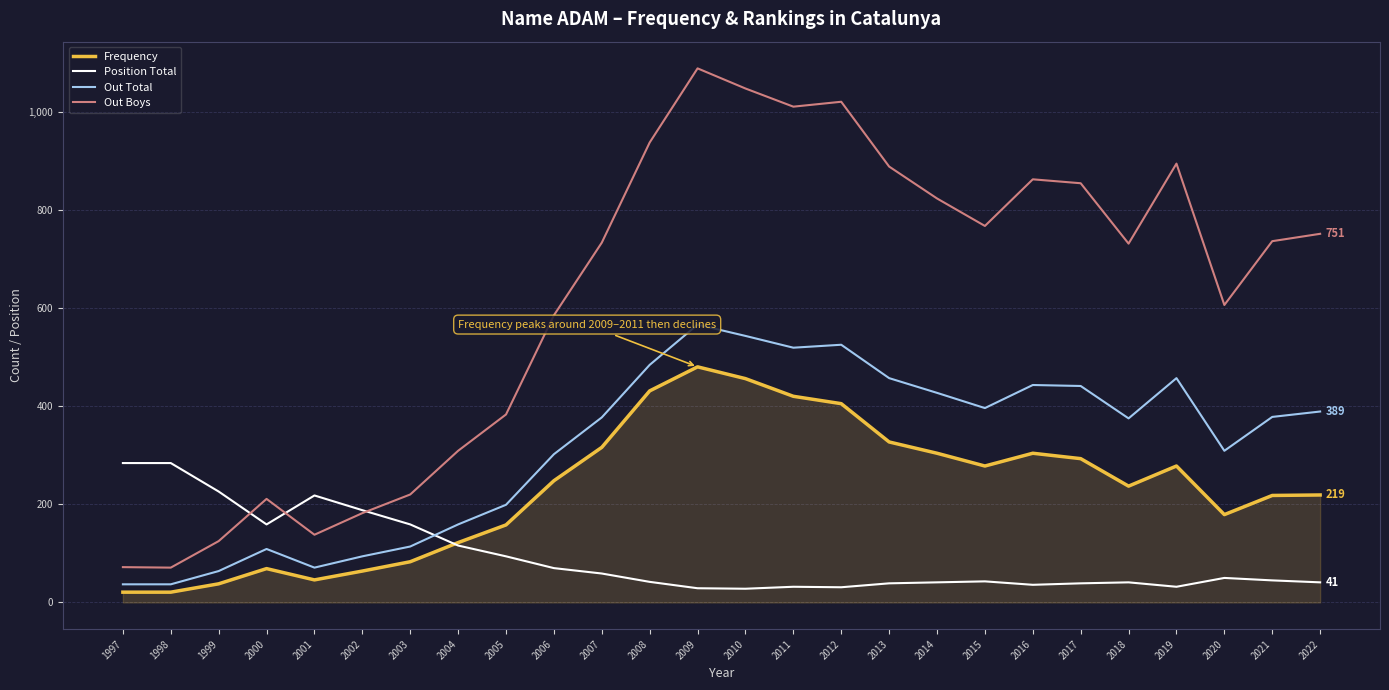

What is the difference between the second highest and minimum values in the Frequency series?

435